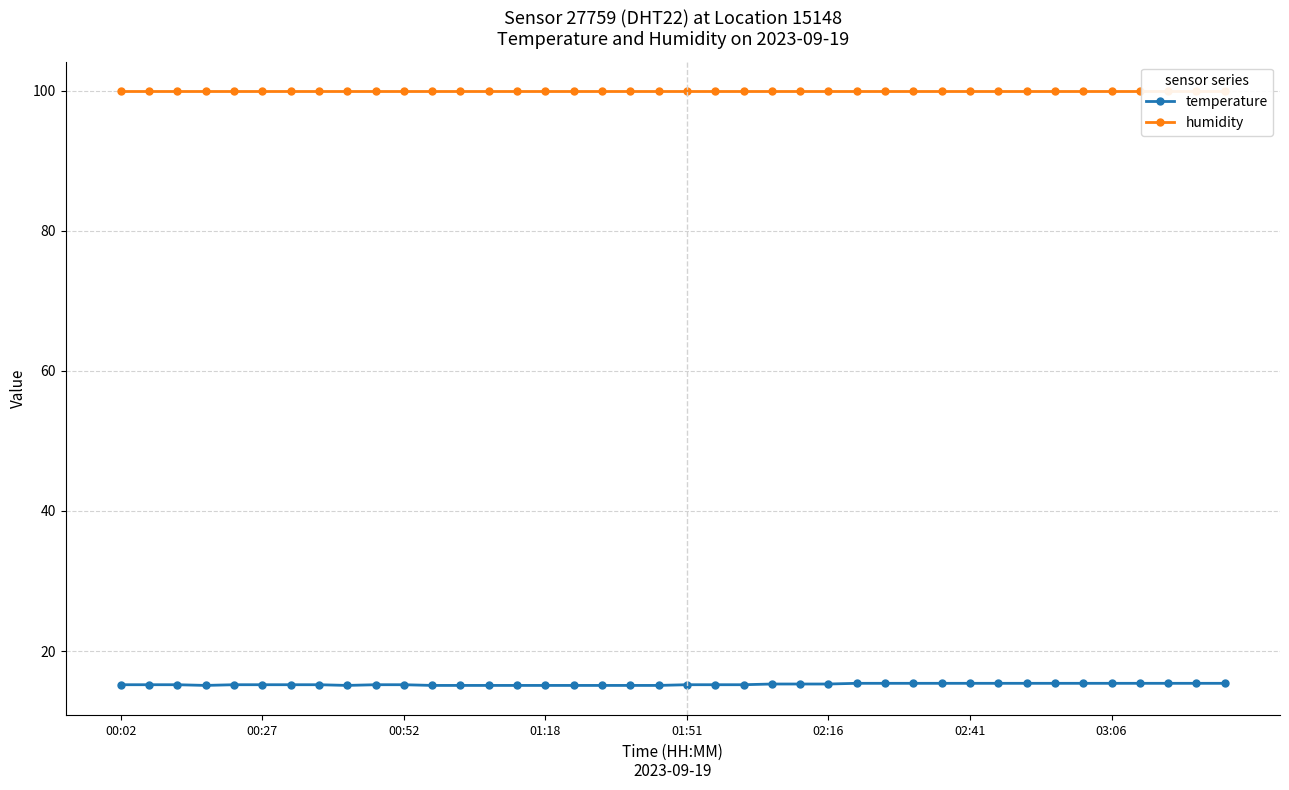

List the series in order of their overall mean, lowest first.

temperature, humidity